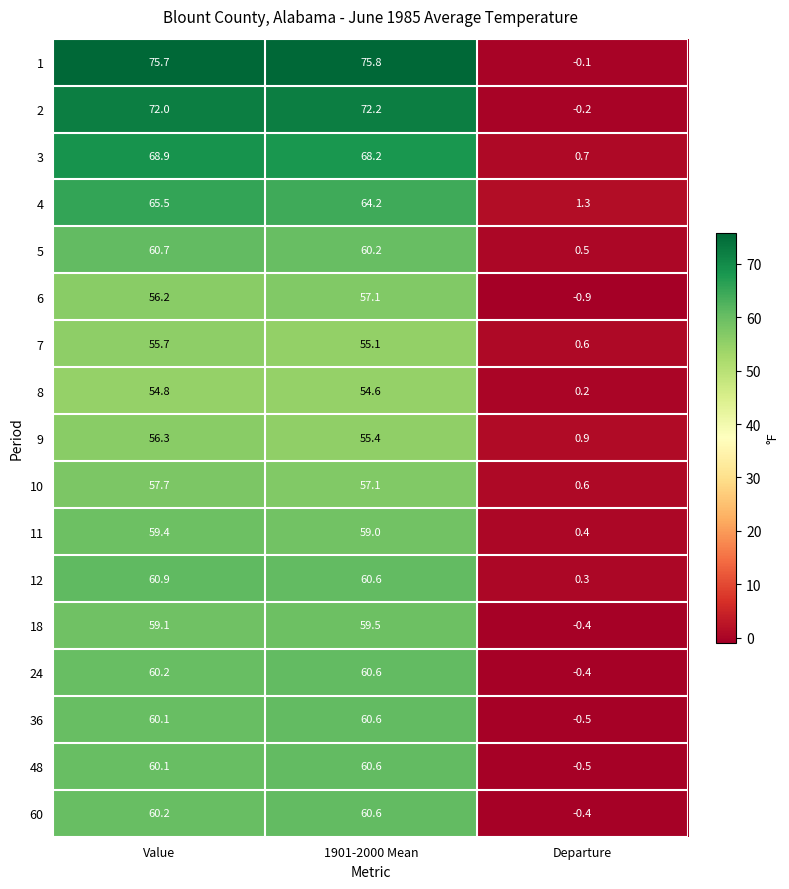

How many values in the 12 series are below 60?

1